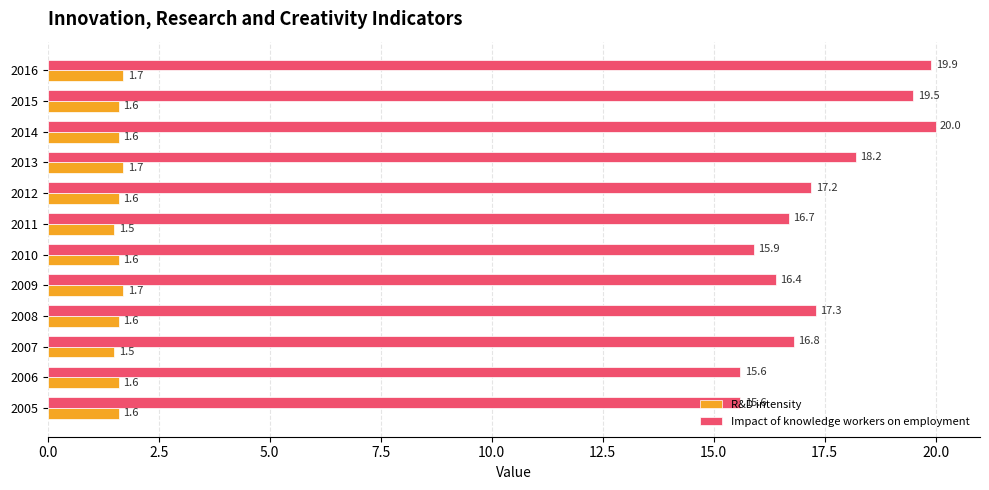

Which series has the widest spread of values?

Impact of knowledge workers on employment